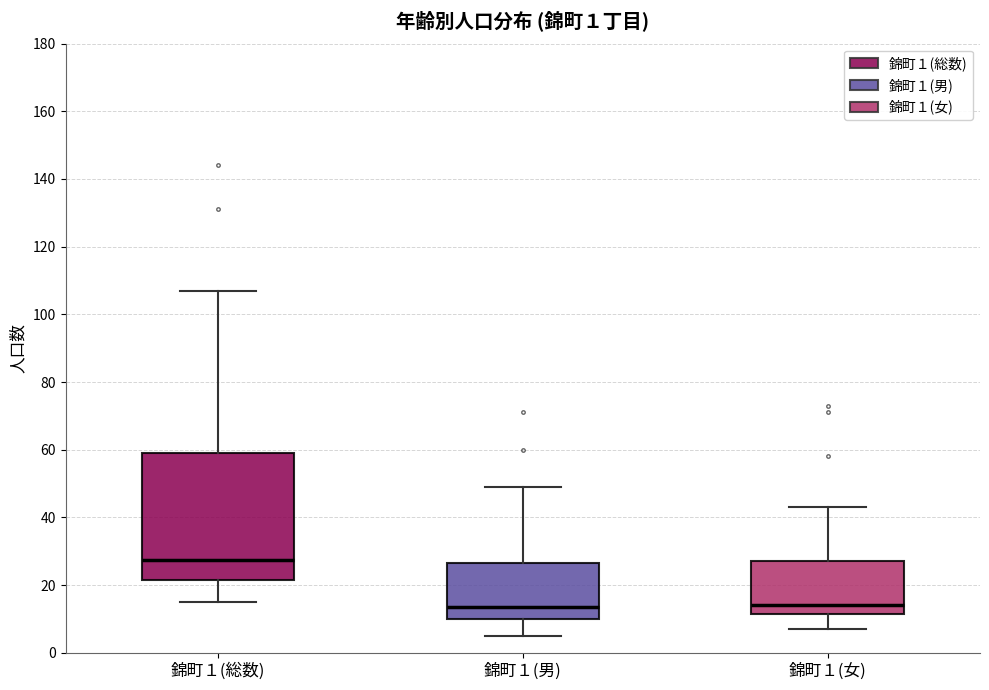

Comparing the boxes themselves (not the whiskers), which one is the tallest?

錦町１(総数)